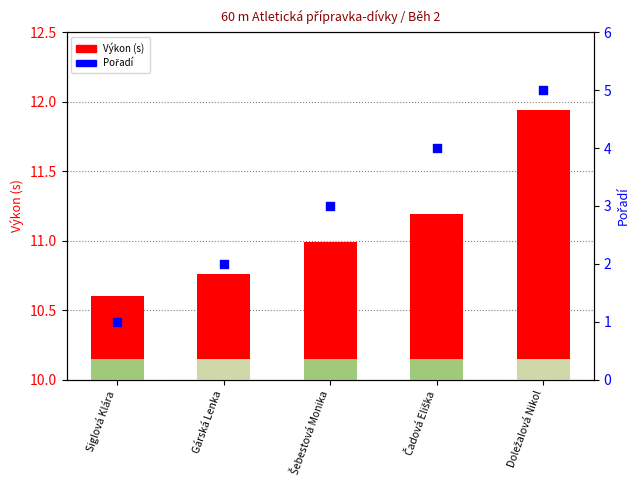

Which series contains the highest Y value?

Výkon (s)